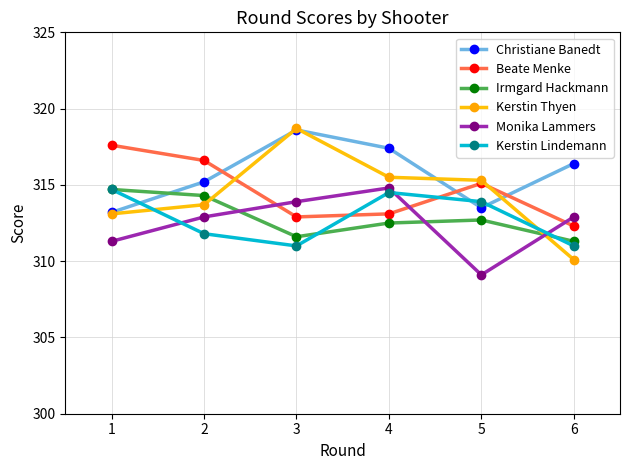

Reading left to right, list all the values displayed in this chart.

Christiane Banedt: 1=313.2	2=315.2	3=318.6	4=317.4	5=313.5	6=316.4
Beate Menke: 1=317.6	2=316.6	3=312.9	4=313.1	5=315.1	6=312.3
Irmgard Hackmann: 1=314.7	2=314.3	3=311.6	4=312.5	5=312.7	6=311.3
Kerstin Thyen: 1=313.1	2=313.7	3=318.7	4=315.5	5=315.3	6=310.1
Monika Lammers: 1=311.3	2=312.9	3=313.9	4=314.8	5=309.1	6=312.9
Kerstin Lindemann: 1=314.7	2=311.8	3=311.0	4=314.5	5=313.9	6=311.0